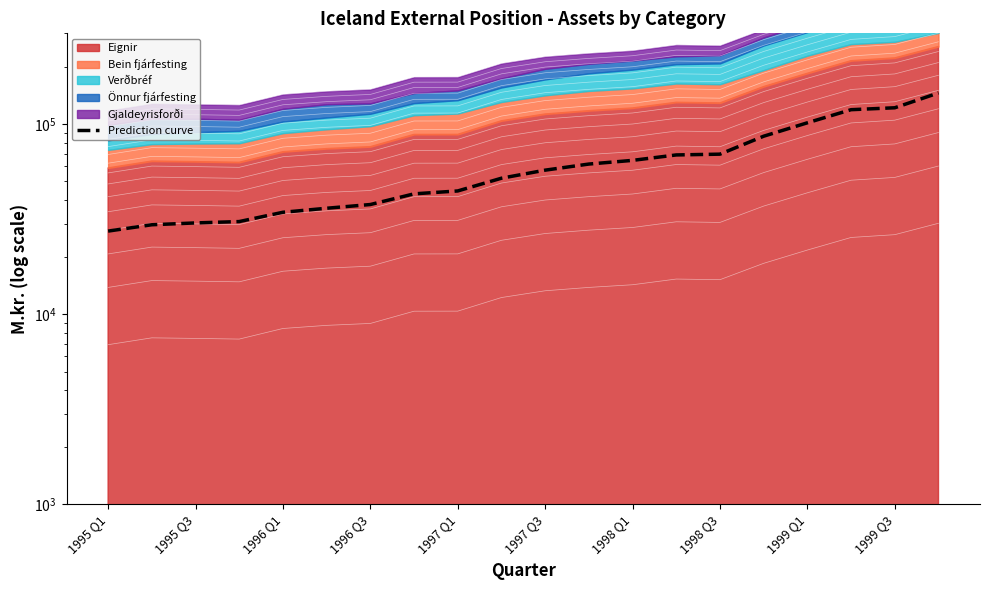

What is the difference between the maximum and second lowest values?

116216.3